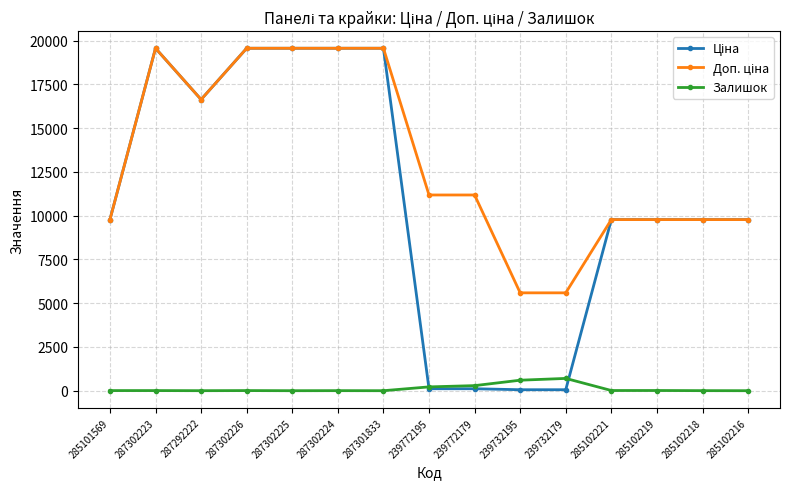

True or false: Залишок has more than 2 points higher than both neighbors.

True